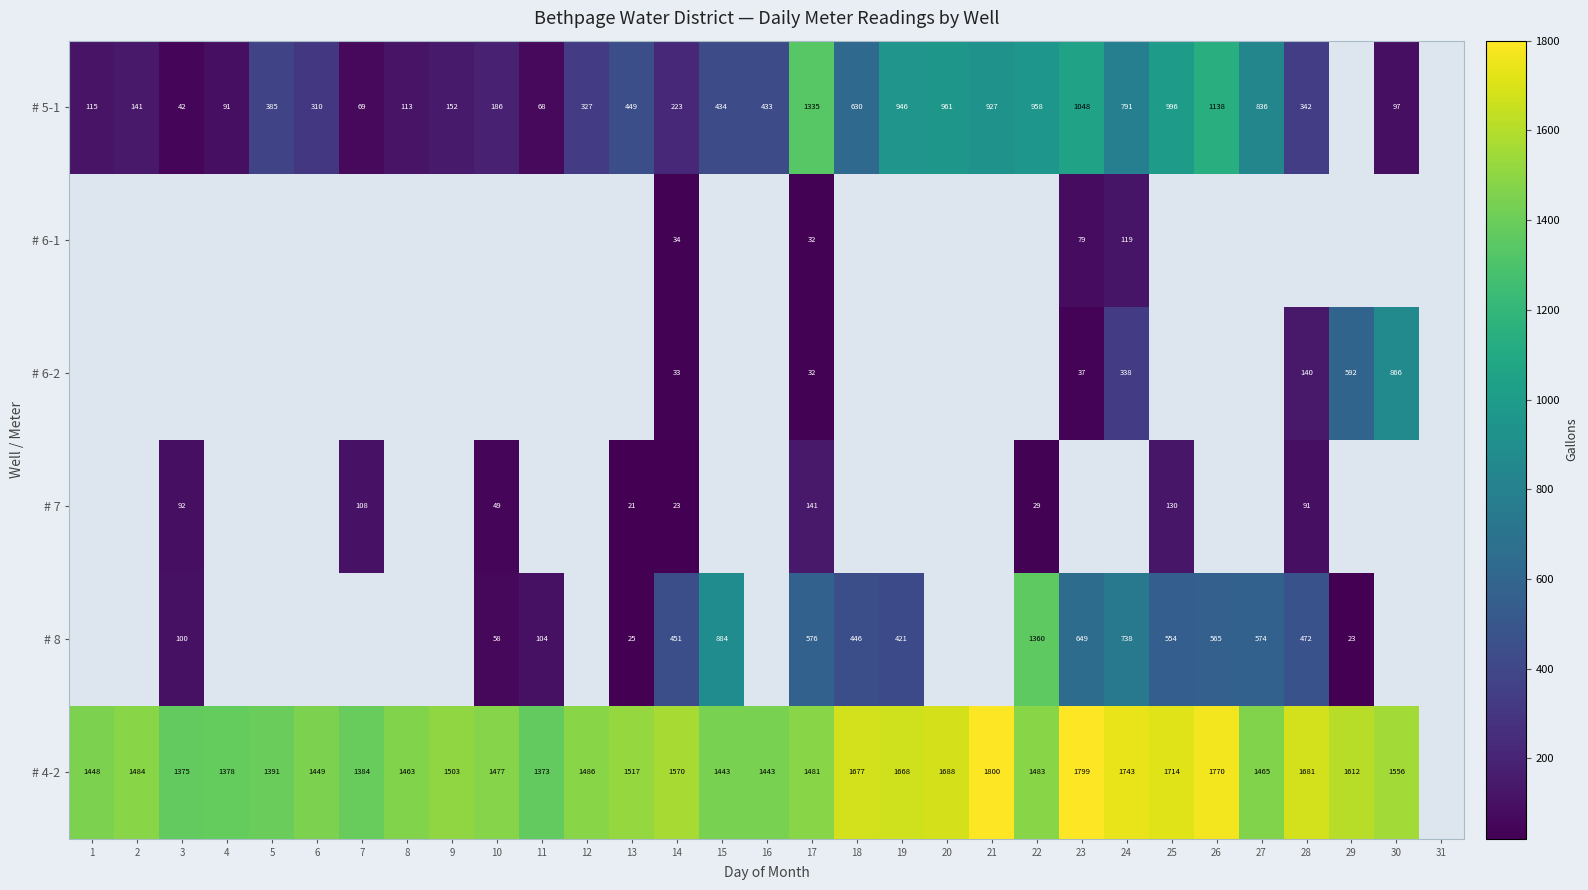

Is the value of # 6-2 at 28 greater than the value of # 4-2 at 15?

No